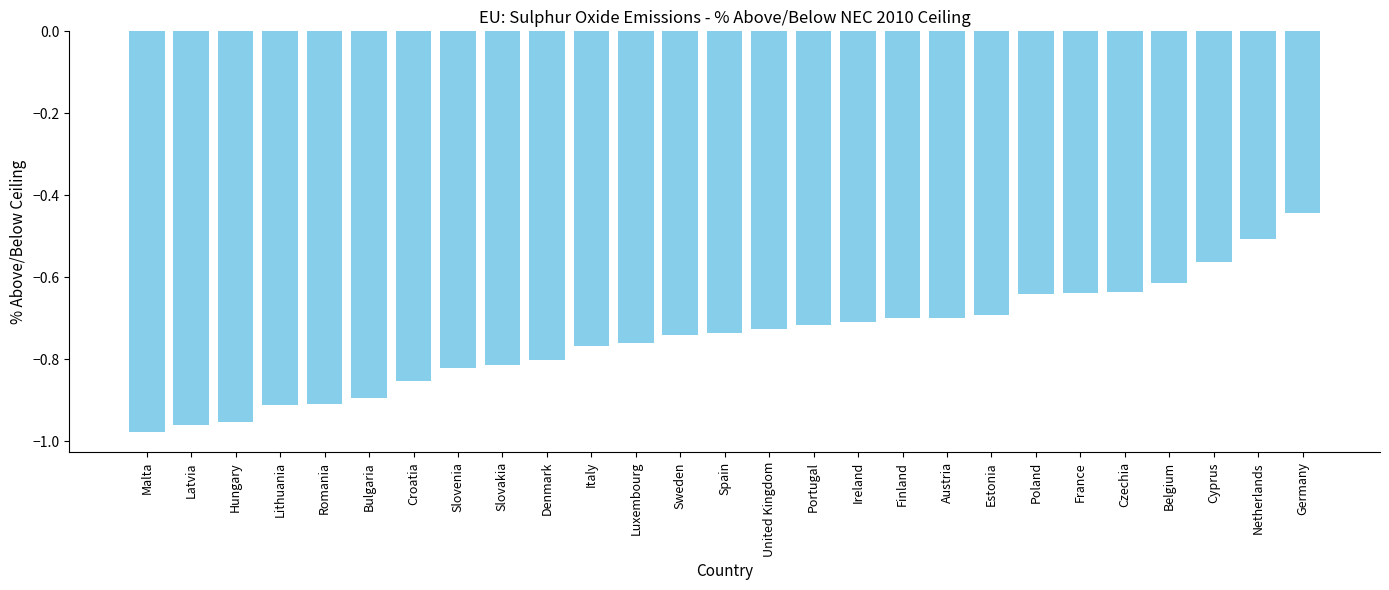

Where is the data nearest to the value 0?

Germany